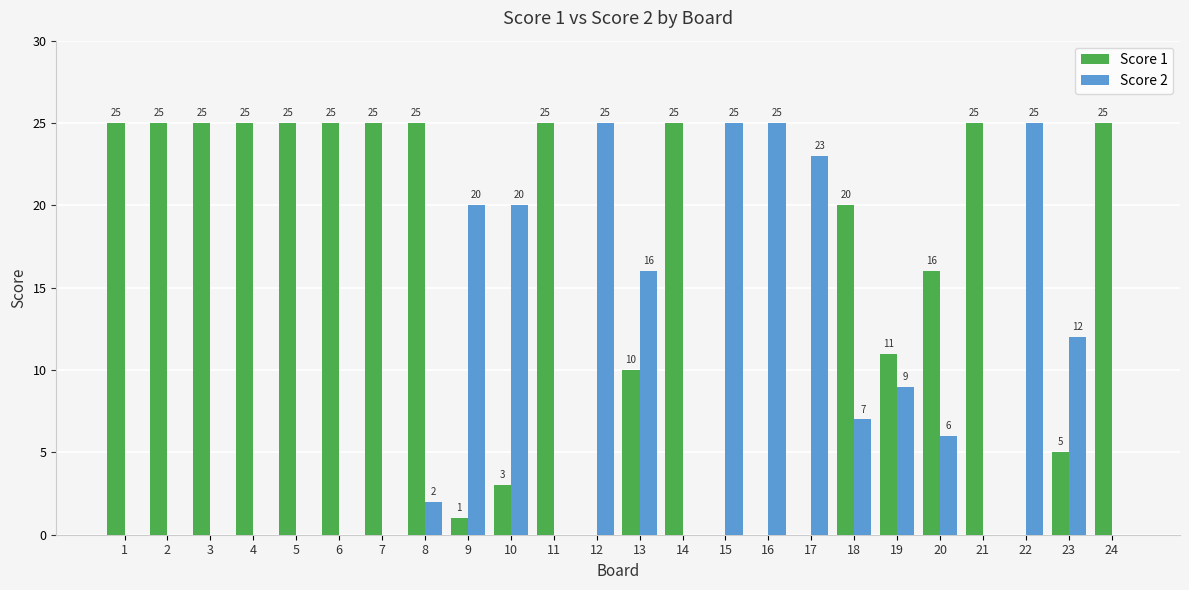

Which series changed the most between 17 and 23?

Score 2